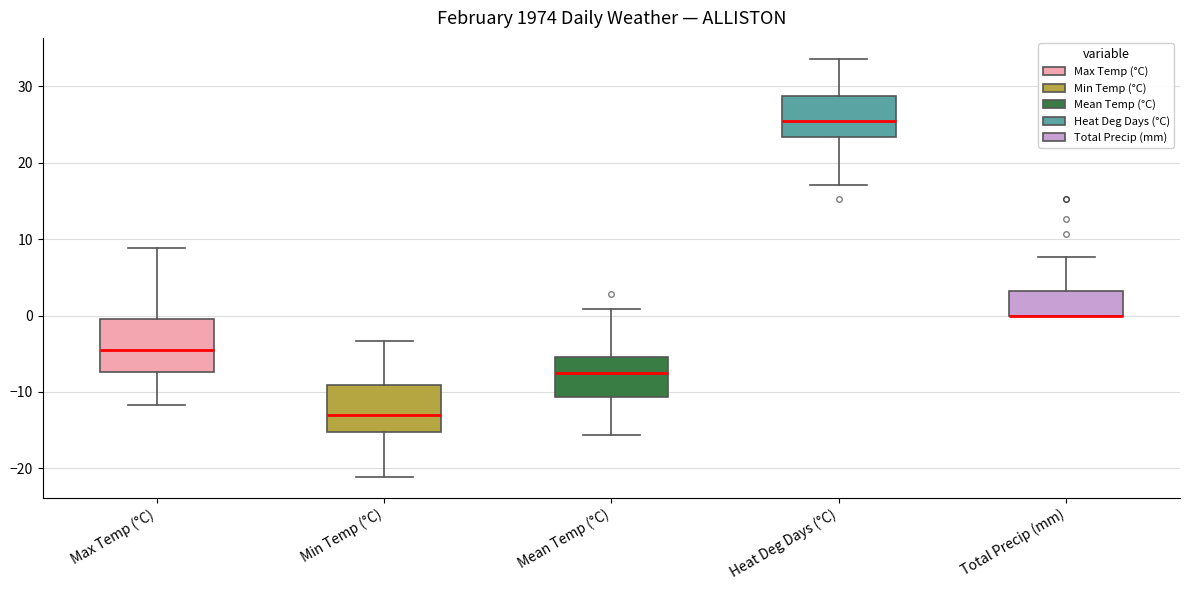

Reading left to right, transcribe this box plot: for each box, give where its median line is, the range the box spans, and where its two whiskers end, as read against the y-axis. The values are not printed on the chart, so give them approximately, as read against the axis.

Max Temp (°C): median -4, box -7 to 0, whiskers -12 to 9
Min Temp (°C): median -13, box -15 to -9, whiskers -21 to -3
Mean Temp (°C): median -7, box -11 to -5, whiskers -16 to 1
Heat Deg Days (°C): median 26, box 23 to 29, whiskers 17 to 34
Total Precip (mm): median 0 (drawn on the box's lower edge), box 0 to 3, whiskers 0 to 8